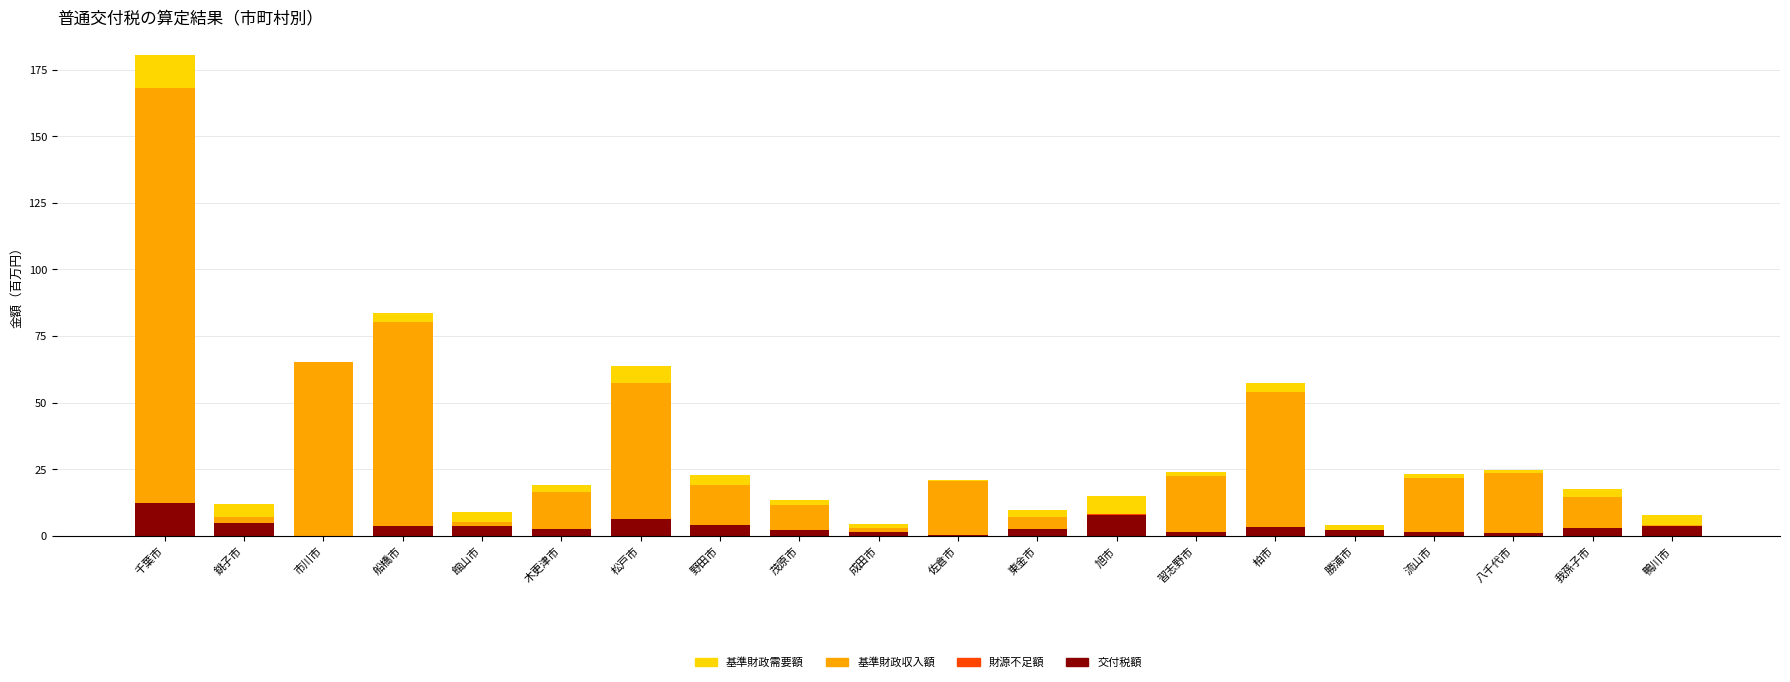

What is the label of the 12th bar from the left?

東金市